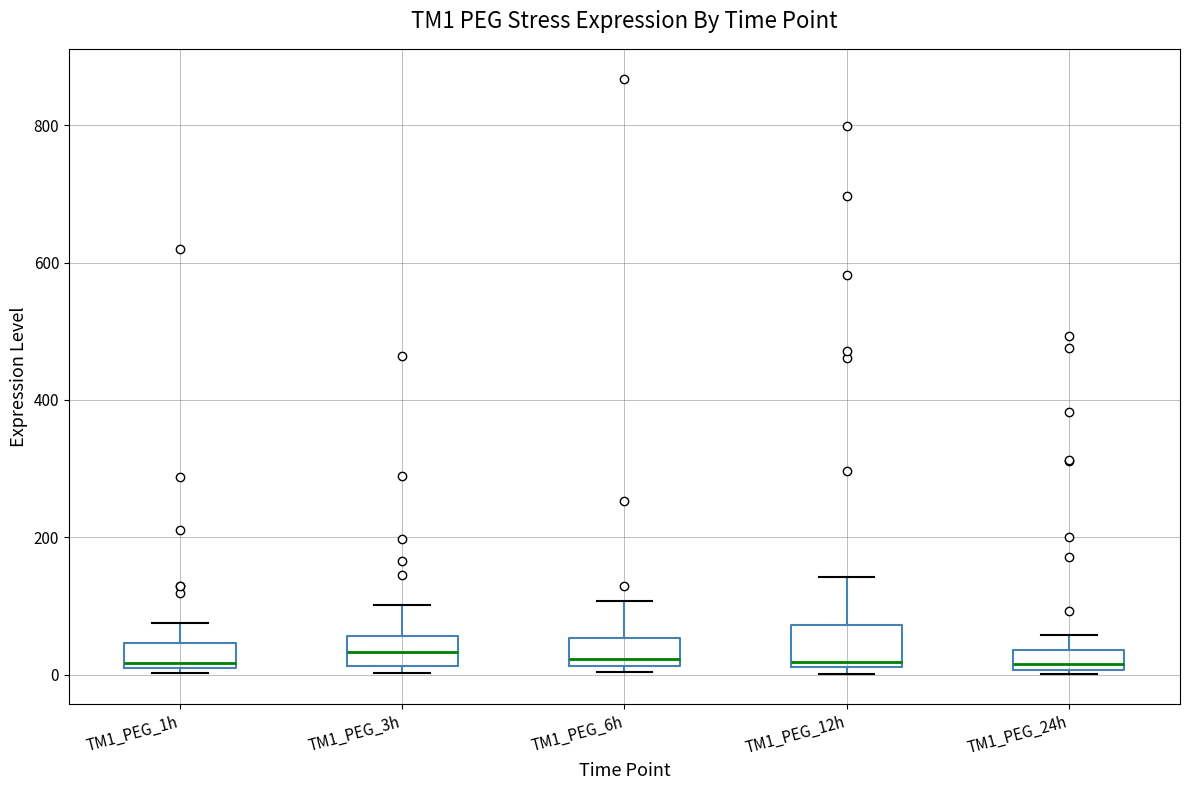

Where does the upper whisker of the box for TM1_PEG_24h end on the y-axis? The values are not printed on the chart, so give them approximately, as read against the axis.

60